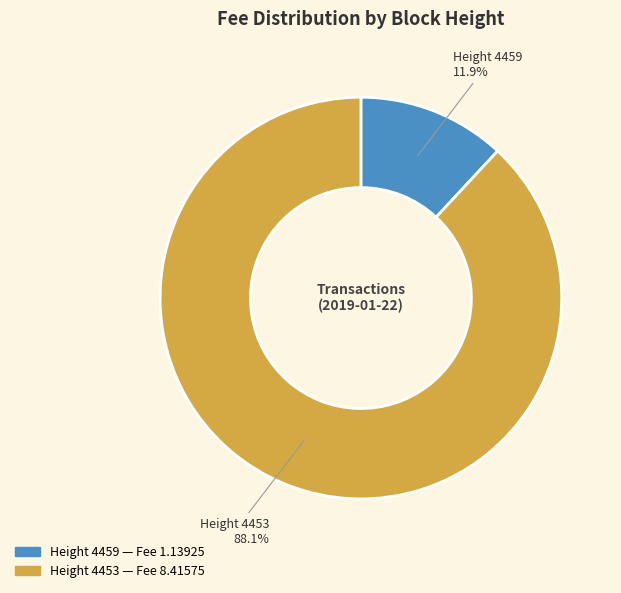

Is there a majority slice in this chart?

Yes